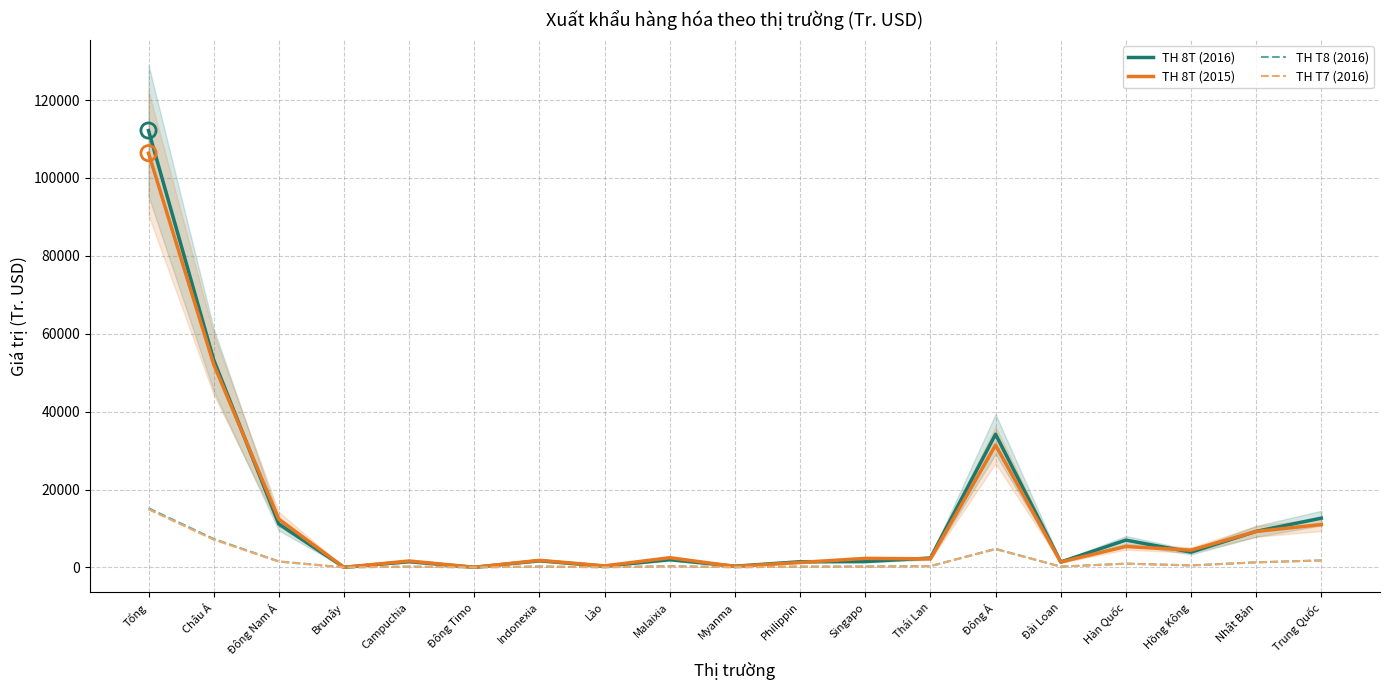

Which series contains the highest Y value?

TH 8T (2016)